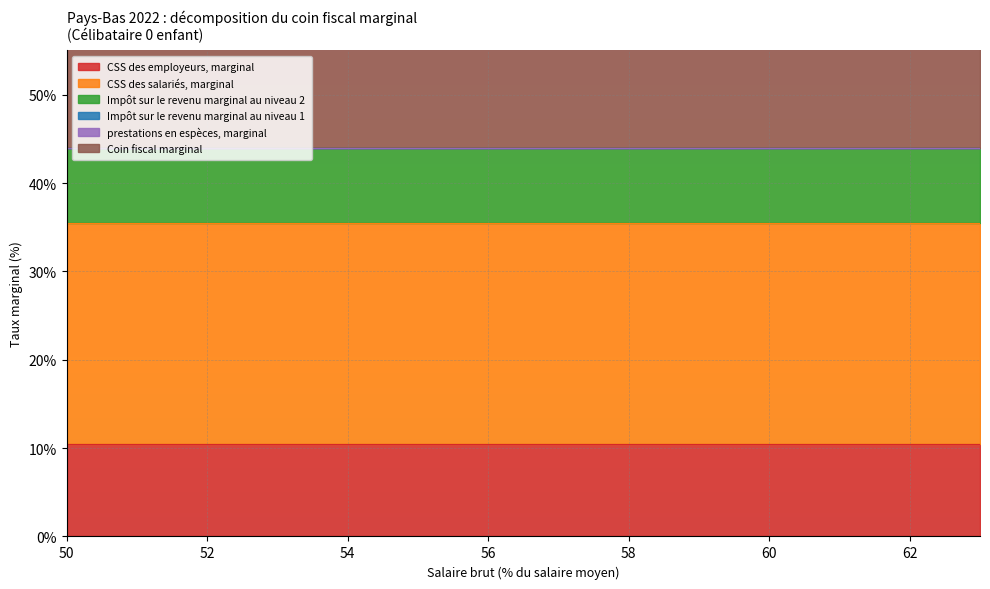

At which category does the chart reach its minimum across all series?

50